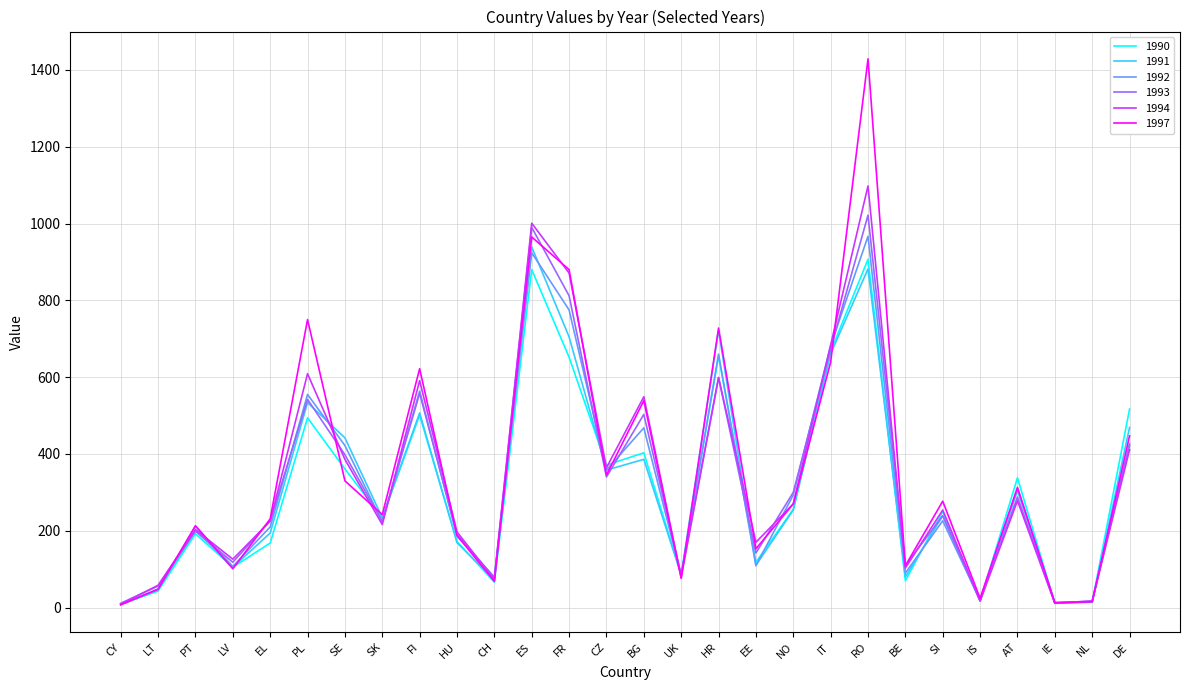

At which label does 1994 reach its peak?

RO